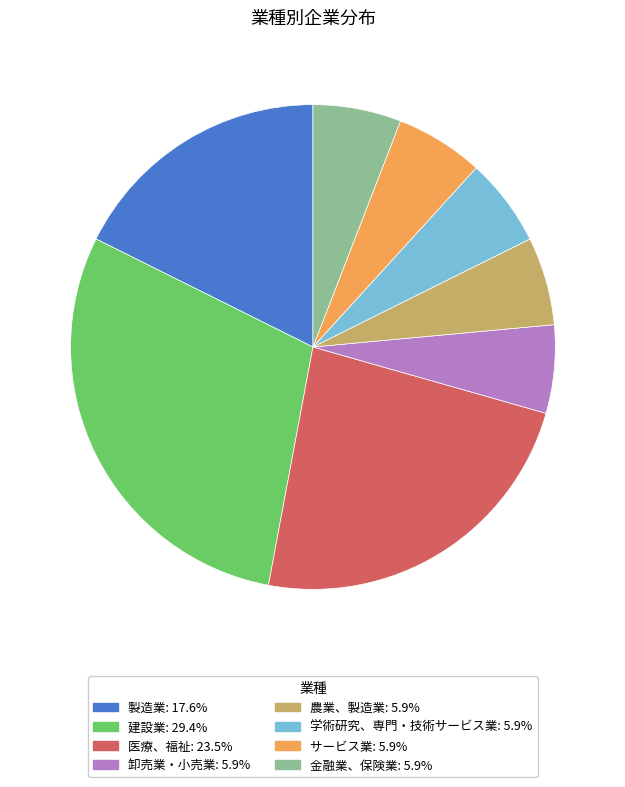

Do サービス業: 5.9% and 製造業: 17.6% together represent more than half of the pie?

No